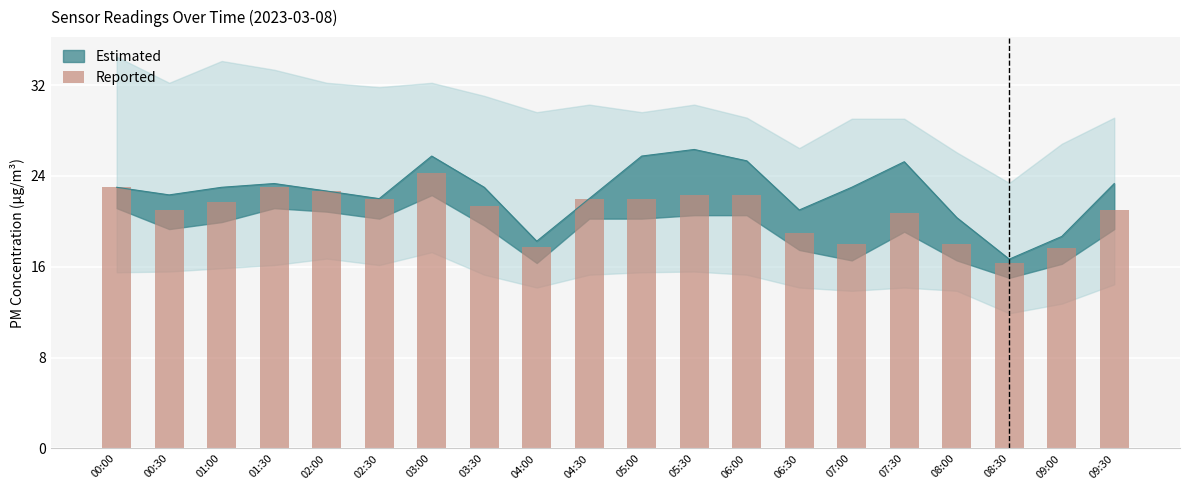

What is the sum of the values at 04:30 and 02:00?

44.7